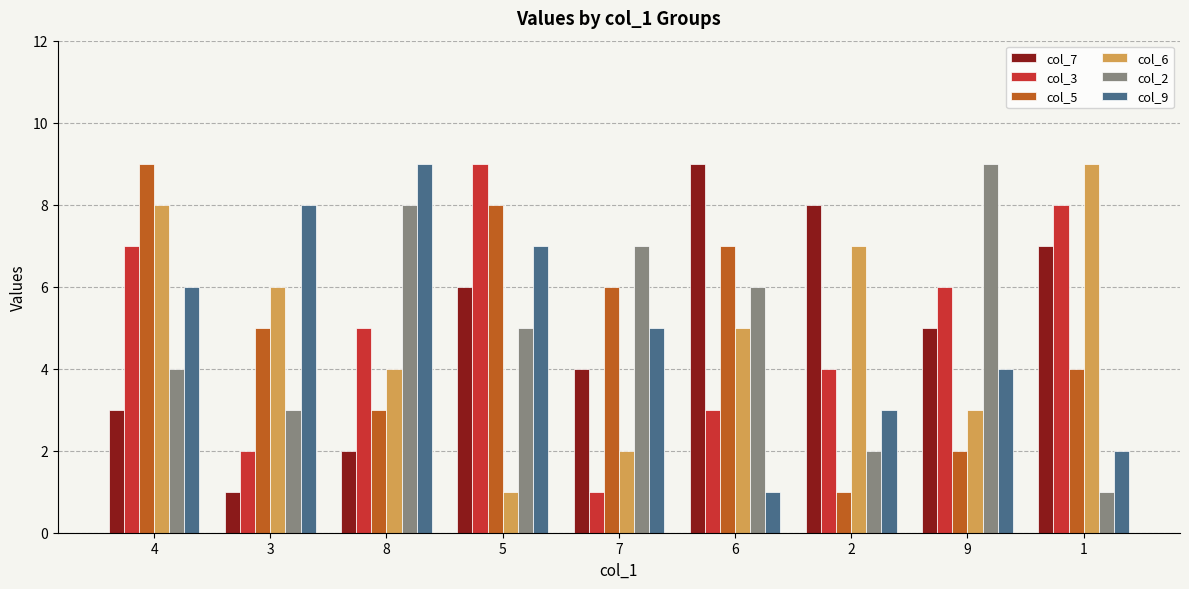

Where does the col_5 series first go above 5?

4